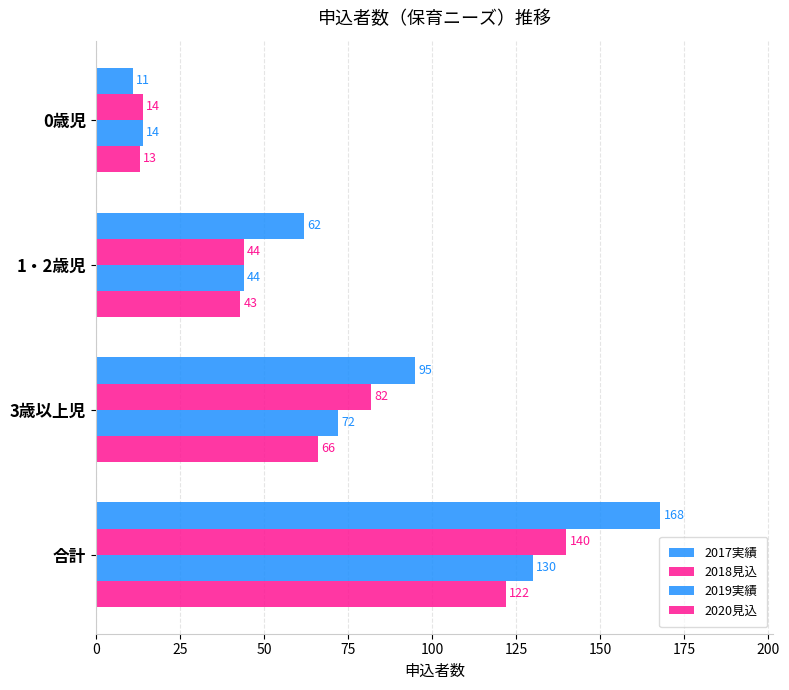

Count the number of categories in the chart.

4